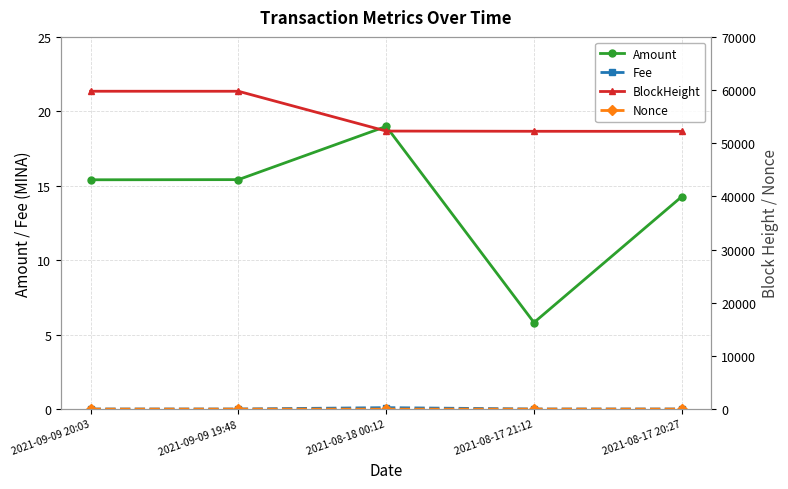

The value of BlockHeight at 2021-09-09 19:48 is 102102.9. True or false?

False